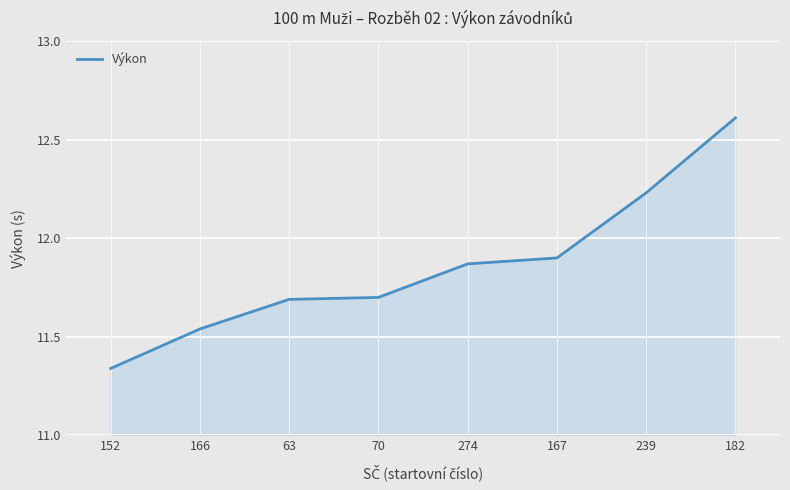

Where is the data nearest to the value 11?

152